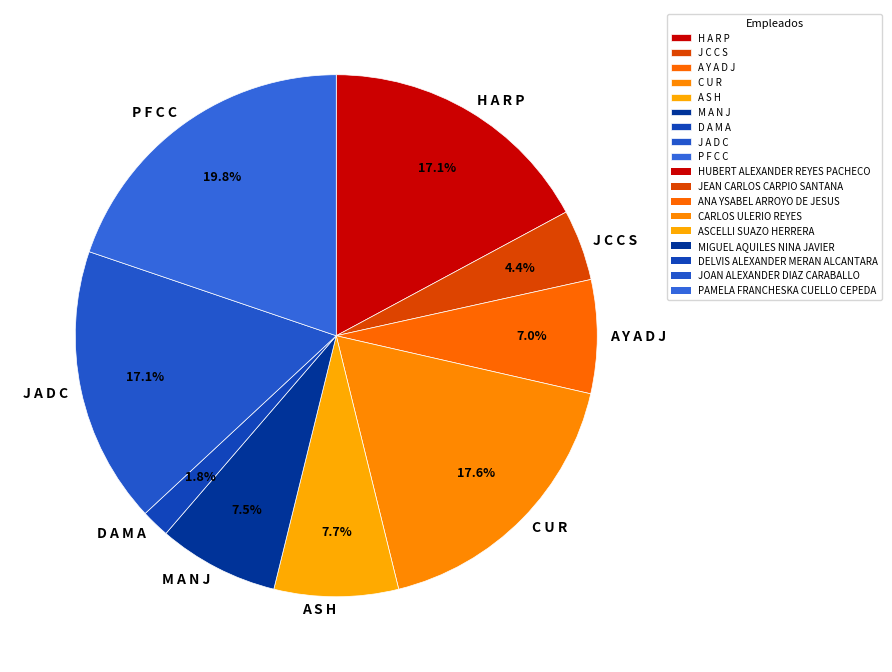

Approximately how many times larger is the value at M A N J compared to J A D C?

0.4